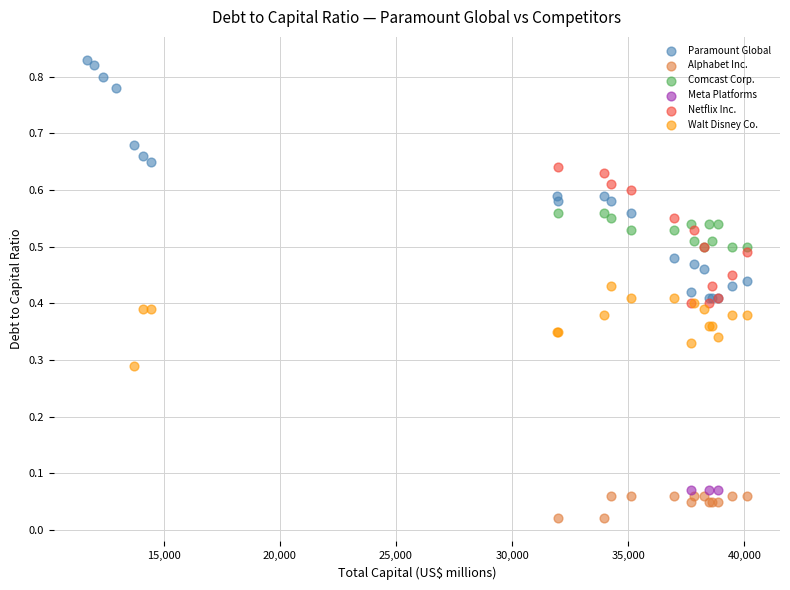

Which series contains the lowest Y value?

Alphabet Inc.